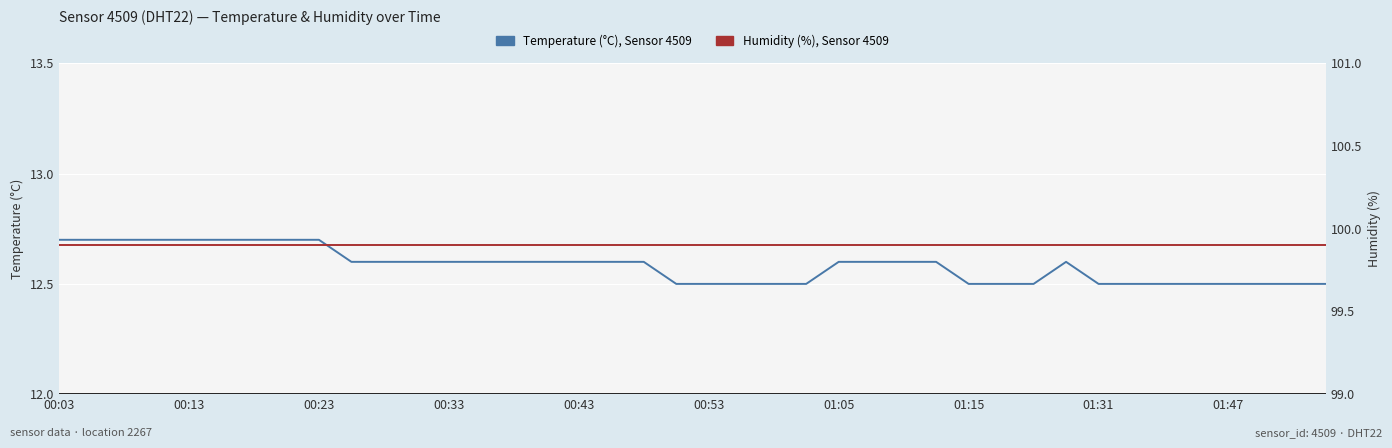

The value of Humidity (%) at 01:47 is 99.9. True or false?

True